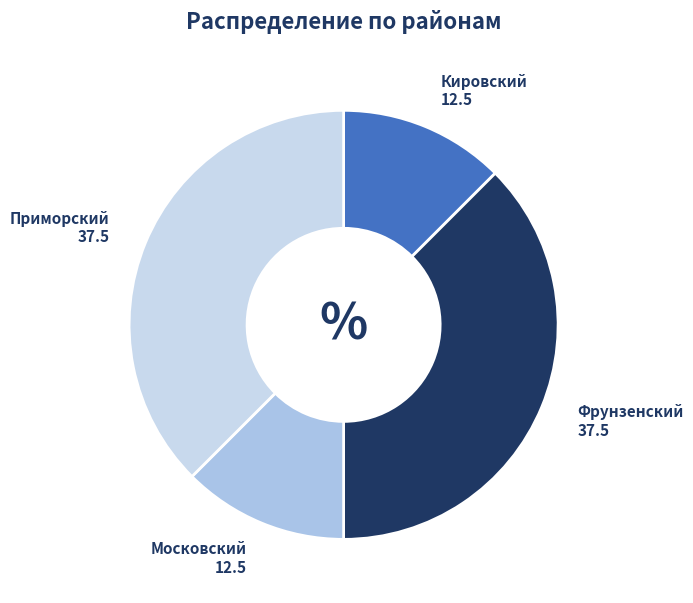

The Фрунзенский slice represents 25% of the pie. True or false?

False